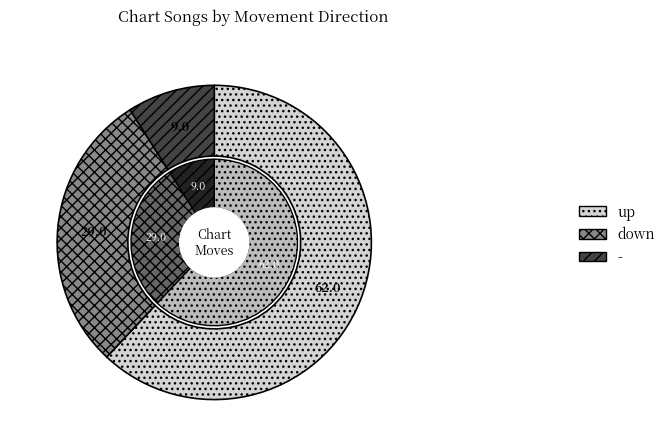

What percentage is NOT represented by up?

38.0%